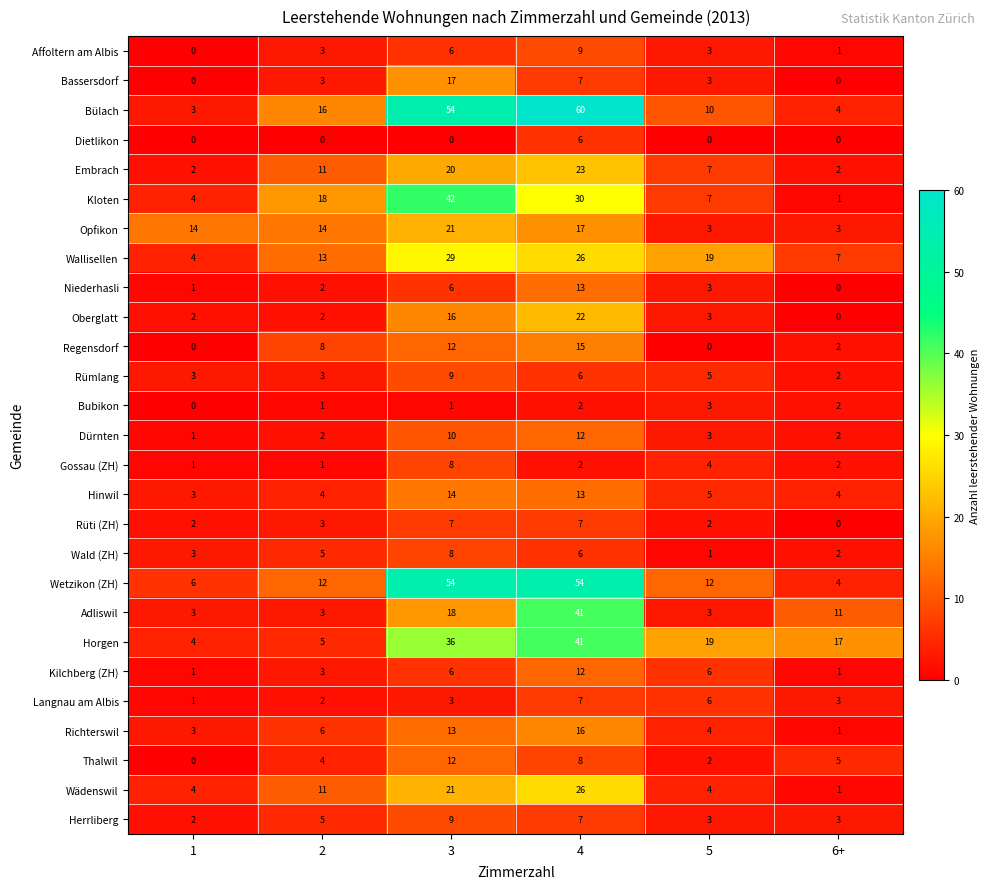

Which series has the largest range (max minus min)?

Bülach